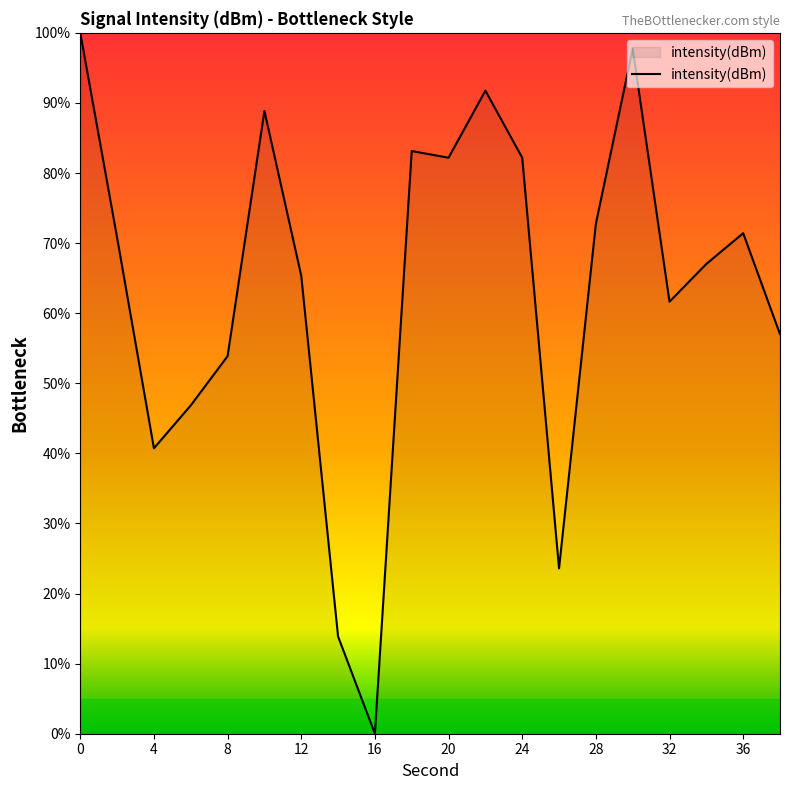

What is the greatest value displayed?

100.0